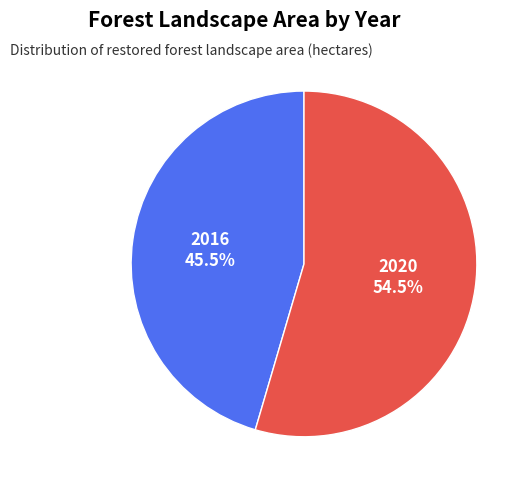

Rank the categories by value from highest to lowest.

2020, 2016